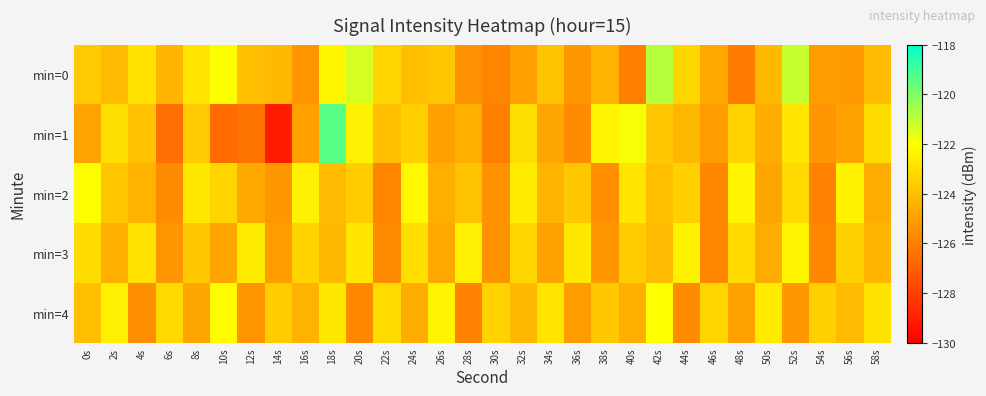

Reading left to right, extract all data points from this chart.

min=0: 0s=-123.6	2s=-124.1	4s=-122.9	6s=-124.3	8s=-122.8	10s=-122.0	12s=-124.0	14s=-124.2	16s=-125.3	18s=-122.3	20s=-121.3	22s=-123.3	24s=-124.0	26s=-123.8	28s=-125.4	30s=-125.8	32s=-125.0	34s=-123.9	36s=-125.2	38s=-124.4	40s=-126.0	42s=-120.8	44s=-123.2	46s=-124.7	48s=-126.1	50s=-124.2	52s=-121.1	54s=-125.0	56s=-125.2	58s=-124.1
min=1: 0s=-124.9	2s=-123.0	4s=-123.9	6s=-126.5	8s=-123.6	10s=-126.6	12s=-126.4	14s=-129.1	16s=-125.0	18s=-119.4	20s=-122.5	22s=-124.0	24s=-123.5	26s=-125.0	28s=-124.5	30s=-126.0	32s=-123.0	34s=-124.8	36s=-125.6	38s=-122.3	40s=-121.9	42s=-123.7	44s=-124.2	46s=-125.1	48s=-123.4	50s=-124.6	52s=-122.8	54s=-125.3	56s=-124.9	58s=-123.1
min=2: 0s=-122.1	2s=-123.8	4s=-124.4	6s=-125.6	8s=-122.7	10s=-123.3	12s=-124.7	14s=-125.2	16s=-122.5	18s=-124.1	20s=-123.6	22s=-125.8	24s=-122.2	26s=-124.5	28s=-123.9	30s=-125.4	32s=-122.6	34s=-124.3	36s=-123.7	38s=-125.5	40s=-122.8	42s=-124.0	44s=-123.5	46s=-125.7	48s=-122.3	50s=-124.8	52s=-123.2	54s=-125.9	56s=-122.4	58s=-124.6
min=3: 0s=-123.1	2s=-124.5	4s=-122.9	6s=-125.3	8s=-123.7	10s=-124.8	12s=-122.6	14s=-125.1	16s=-123.4	18s=-124.2	20s=-122.8	22s=-125.6	24s=-123.0	26s=-124.7	28s=-122.5	30s=-125.4	32s=-123.3	34s=-124.9	36s=-122.7	38s=-125.2	40s=-123.6	42s=-124.1	44s=-122.4	46s=-125.8	48s=-123.2	50s=-124.6	52s=-122.3	54s=-125.7	56s=-123.5	58s=-124.3
min=4: 0s=-124.0	2s=-122.5	4s=-125.5	6s=-123.2	8s=-124.8	10s=-122.1	12s=-125.3	14s=-123.6	16s=-124.4	18s=-122.7	20s=-125.7	22s=-123.1	24s=-124.6	26s=-122.3	28s=-125.9	30s=-123.4	32s=-124.2	34s=-122.8	36s=-125.1	38s=-123.7	40s=-124.5	42s=-122.0	44s=-125.6	46s=-123.3	48s=-124.9	50s=-122.6	52s=-125.2	54s=-123.5	56s=-124.1	58s=-122.9